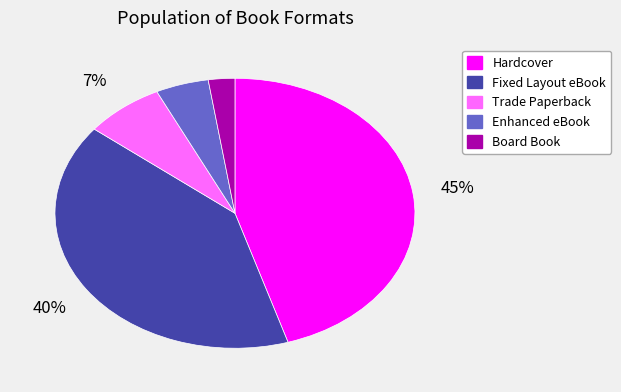

What is the ratio of the value at Fixed Layout eBook to the value at Hardcover?

0.9